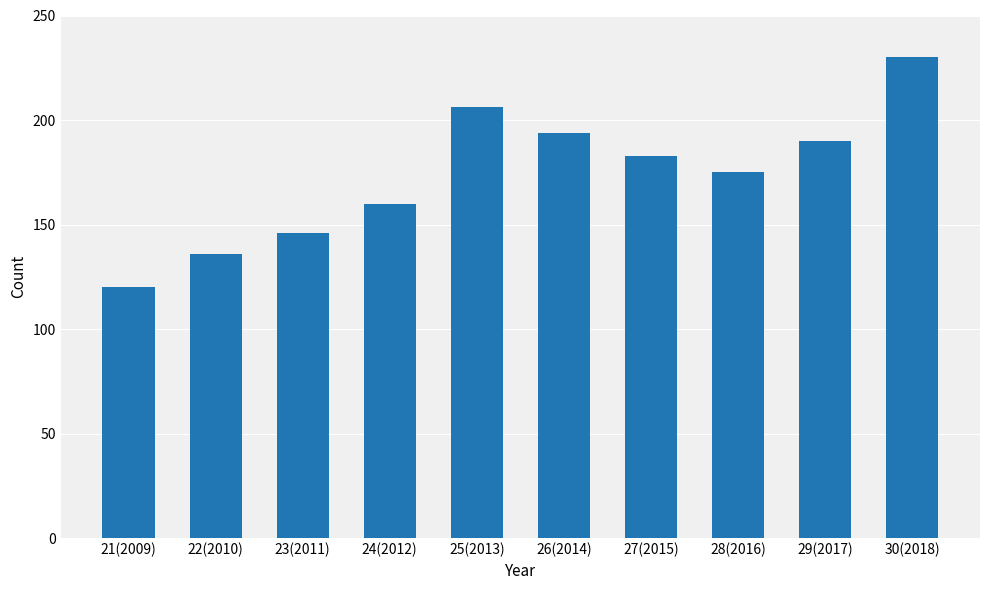

What is the difference between the second highest and minimum values?

86